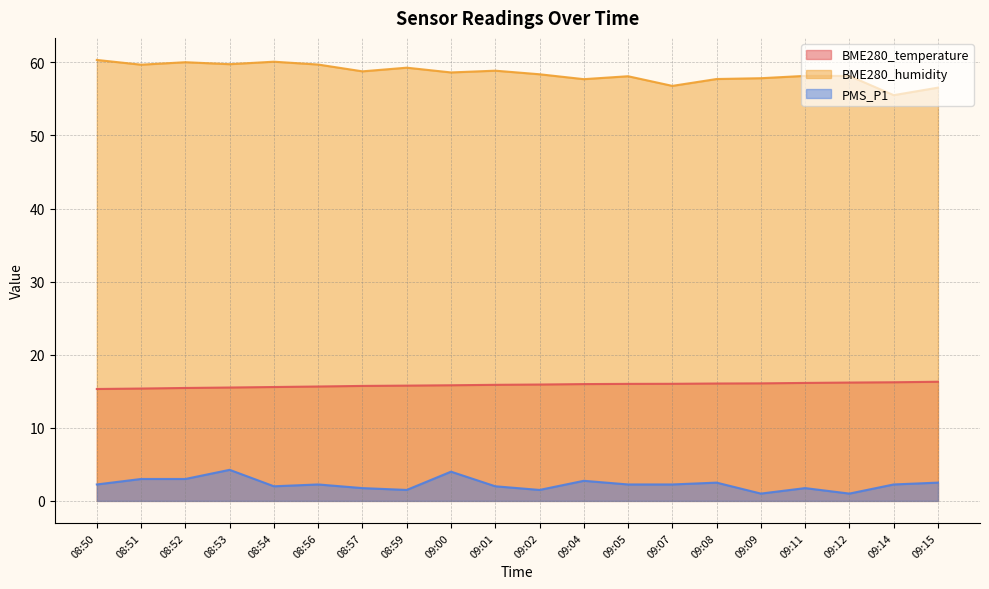

In PMS_P1, how many points are lower than both neighbors (excluding endpoints)?

5